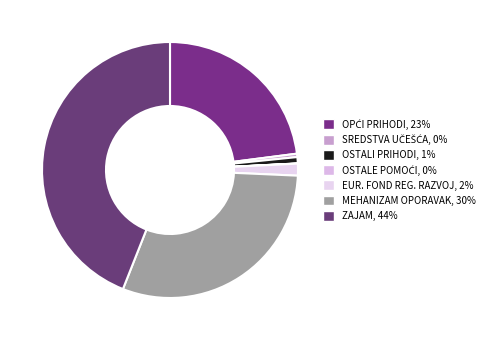

To the nearest percent, what is the average slice percentage?

14%